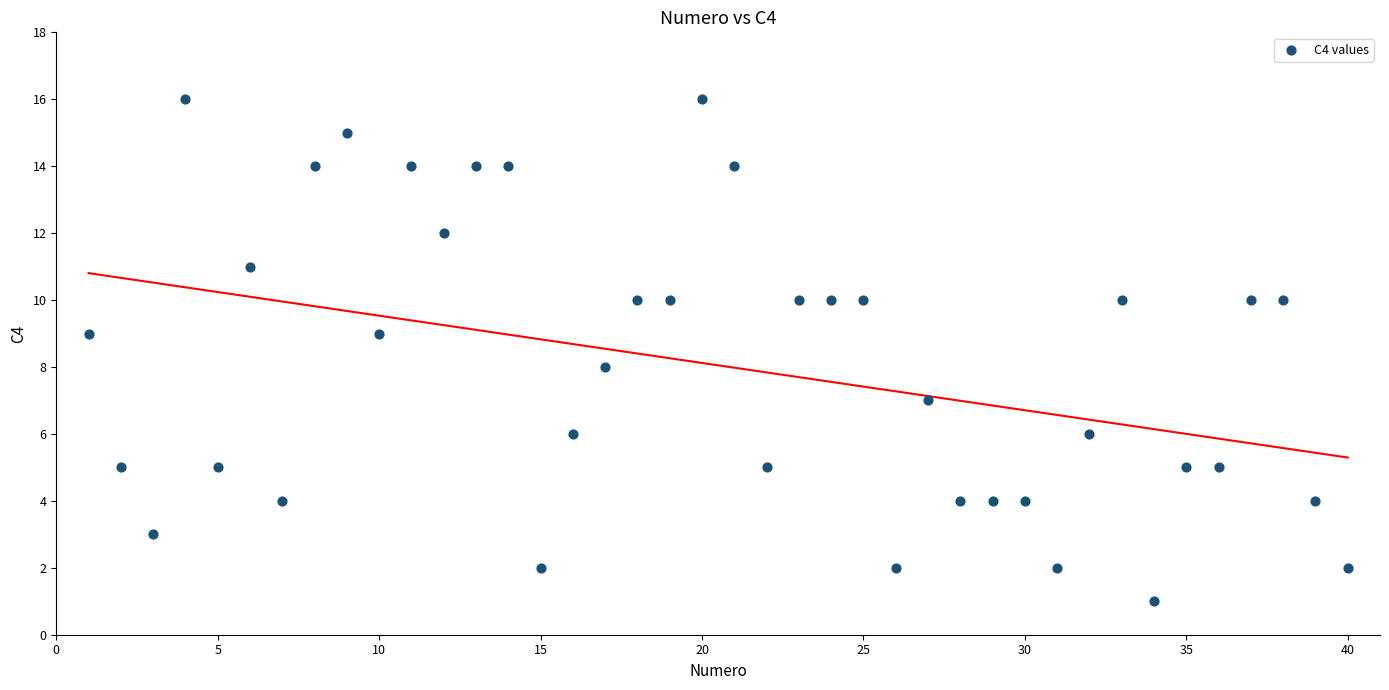

What is the range of Y values (max minus min)?

15